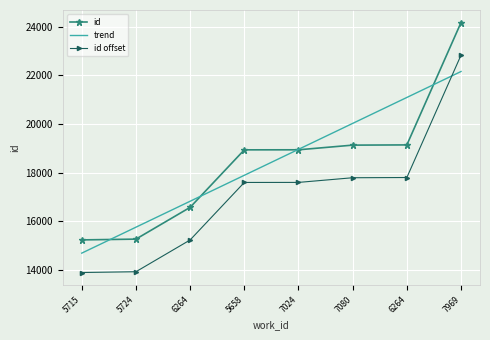

What is the spread (max minus min) of values at 7080?

2235.6